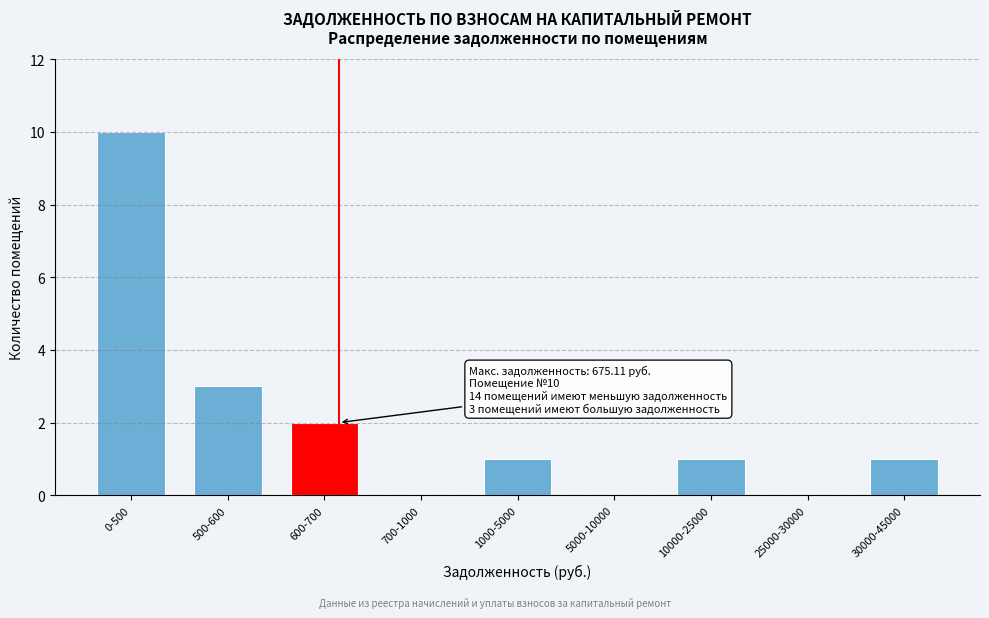

Reading right to left, list all the values displayed in this chart.

30000-45000=1	25000-30000=0	10000-25000=1	5000-10000=0	1000-5000=1	700-1000=0	600-700=2	500-600=3	0-500=10